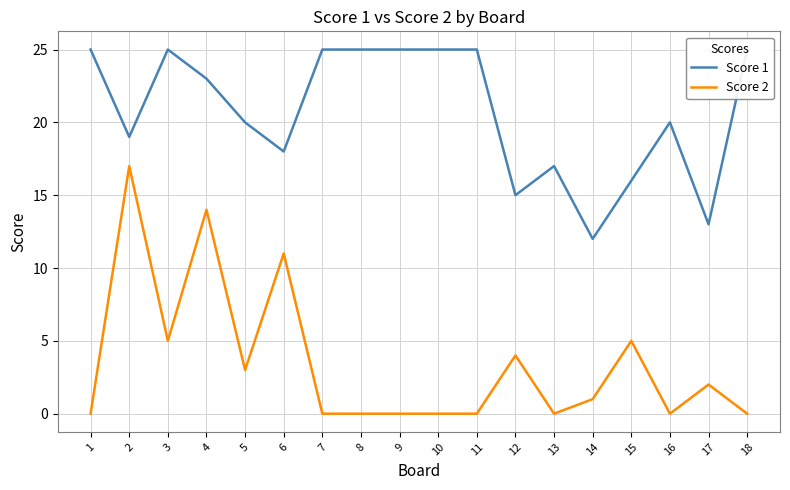

Reading left to right, extract all data points from this chart.

Score 1: 1=25	2=19	3=25	4=23	5=20	6=18	7=25	8=25	9=25	10=25	11=25	12=15	13=17	14=12	15=16	16=20	17=13	18=25
Score 2: 1=0	2=17	3=5	4=14	5=3	6=11	7=0	8=0	9=0	10=0	11=0	12=4	13=0	14=1	15=5	16=0	17=2	18=0